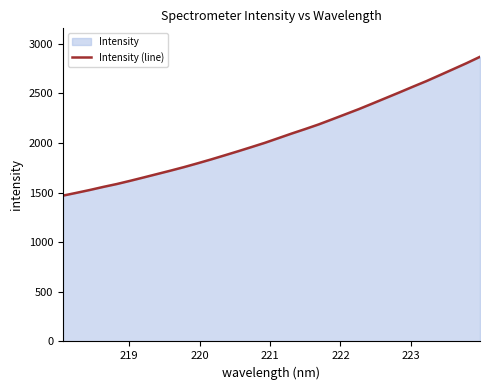

What is the sum of all values?

66443.7